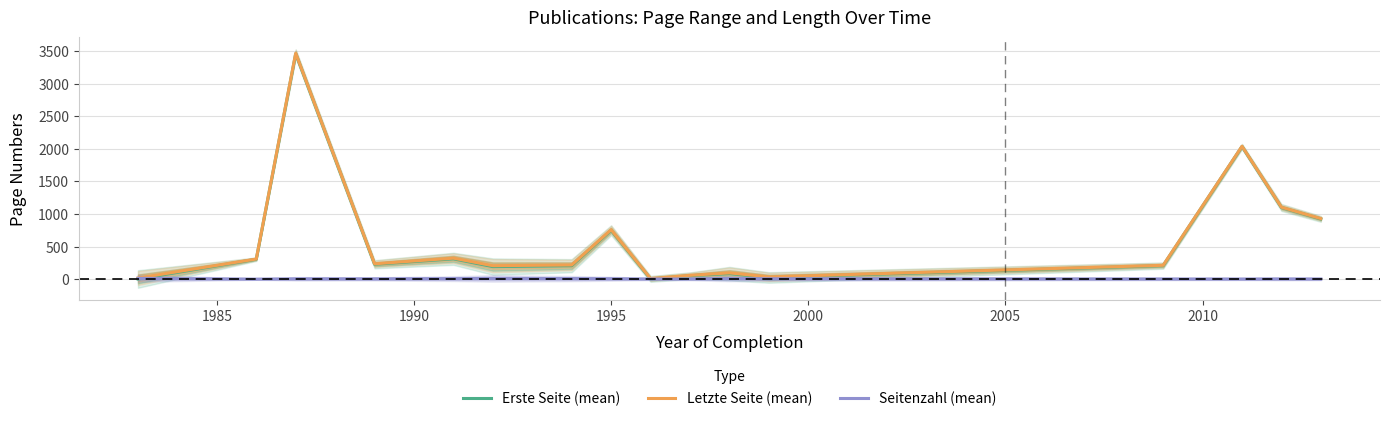

What are all the series names shown in the legend?

Erste Seite (mean), Letzte Seite (mean), Seitenzahl (mean)